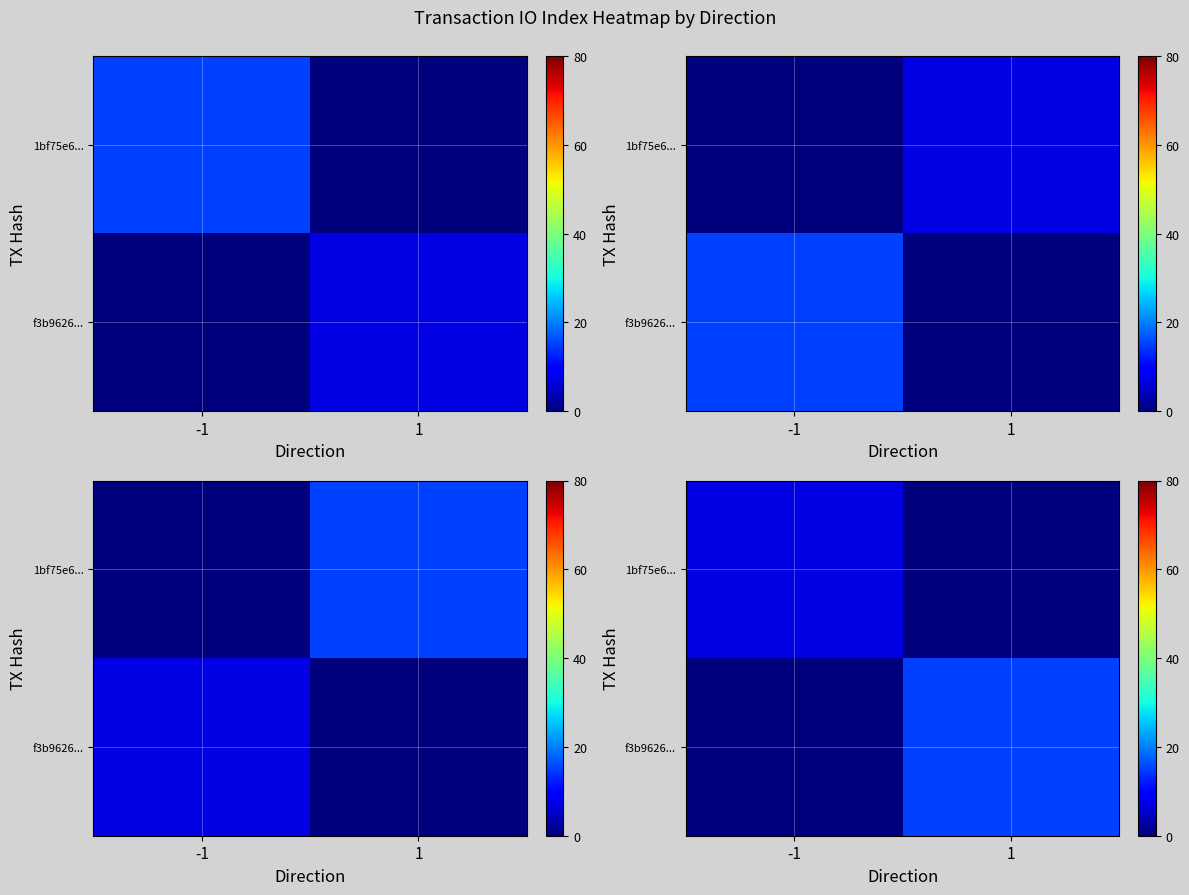

True or false: 1bf75e6... has a value of 12 at -1.

False